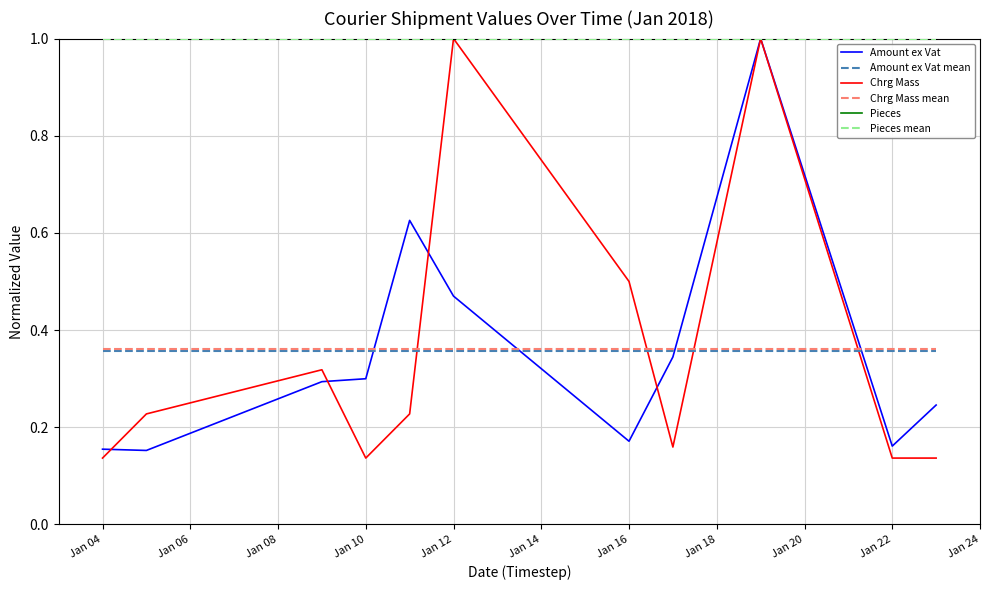

Reading left to right, list all the values displayed in this chart.

Amount ex Vat: 0.2	0.2	0.3	0.3	0.6	0.5	0.2	0.3	1.0	0.2	0.2
Chrg Mass: 0.1	0.2	0.3	0.1	0.2	1.0	0.5	0.2	1.0	0.1	0.1
Pieces: 1.0	1.0	1.0	1.0	1.0	1.0	1.0	1.0	1.0	1.0	1.0